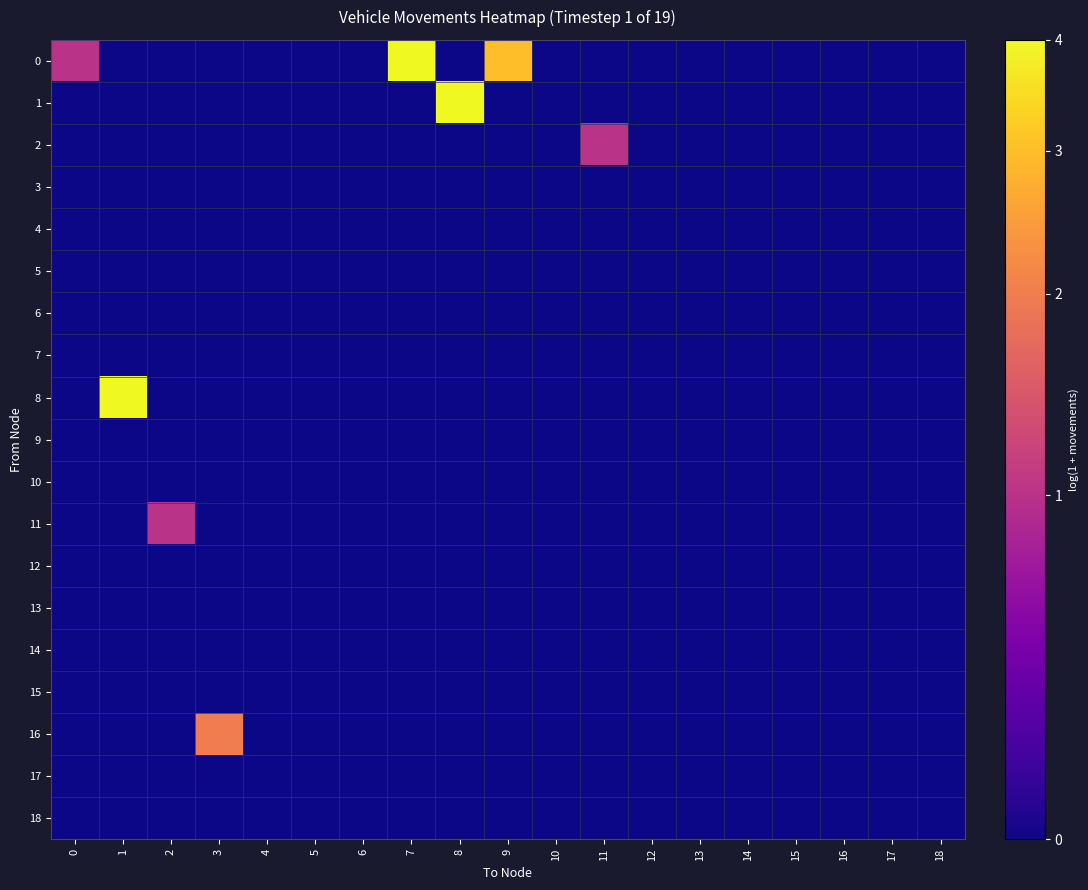

Between 8 and 10, which series saw the biggest shift?

1